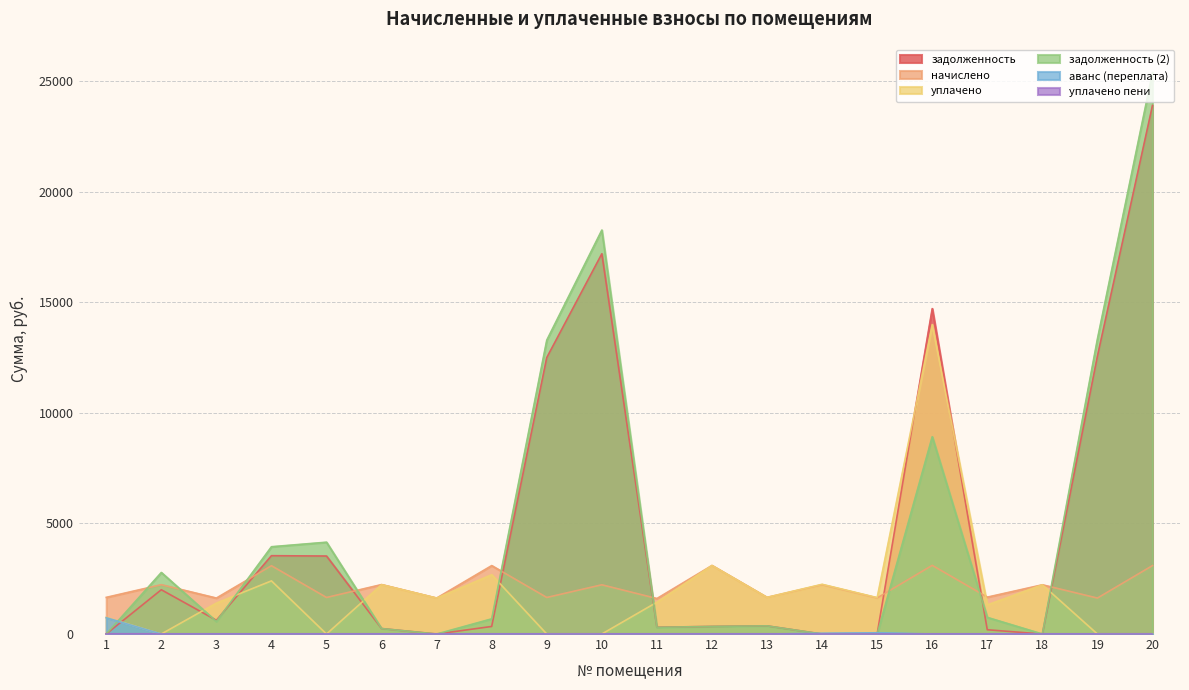

Where is the first local maximum for задолженность (2)?

2